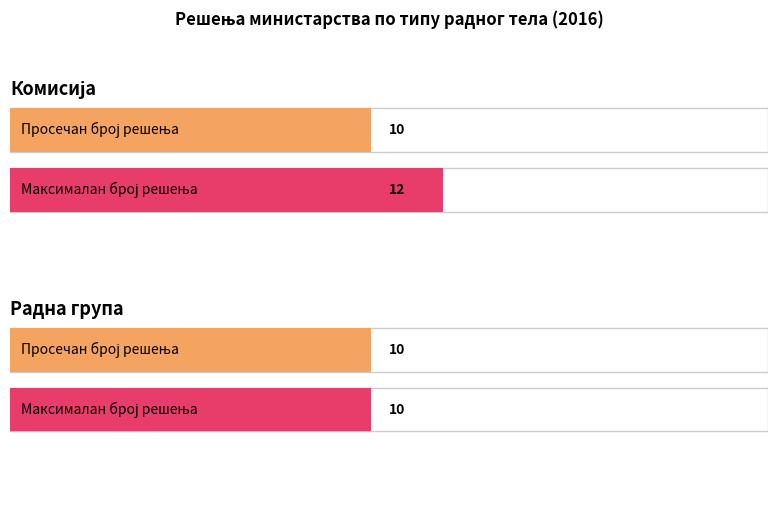

Where is Радна група nearest to the value 11?

4